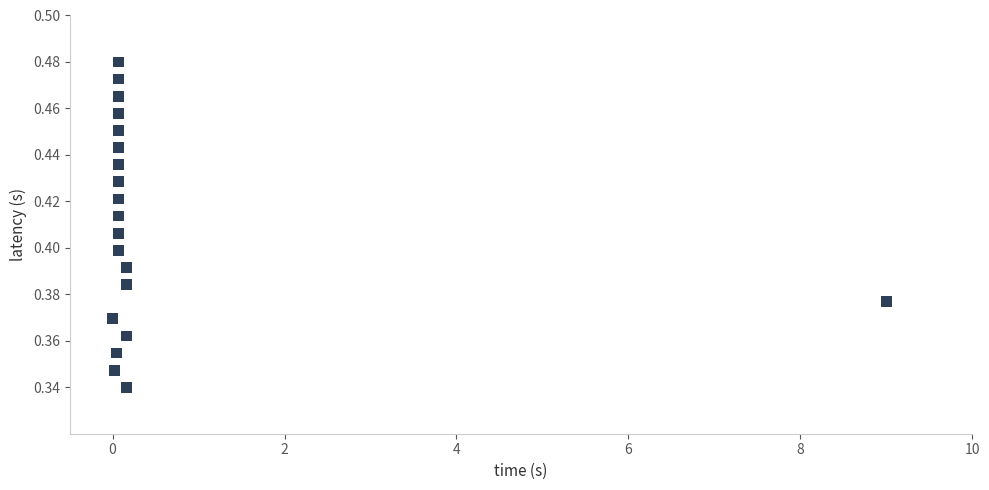

What is the range of X values (max minus min)?

9.0